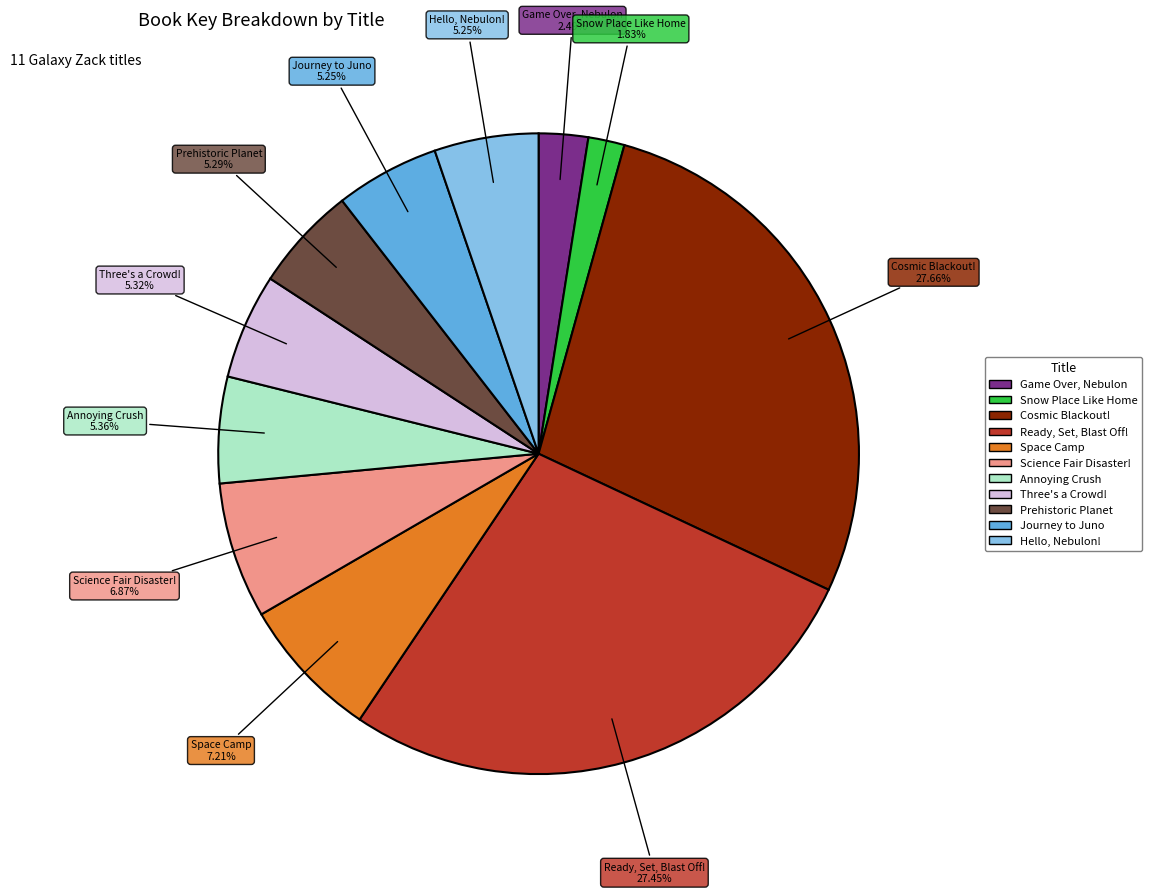

What is the smallest slice in the pie chart?

Snow Place Like Home